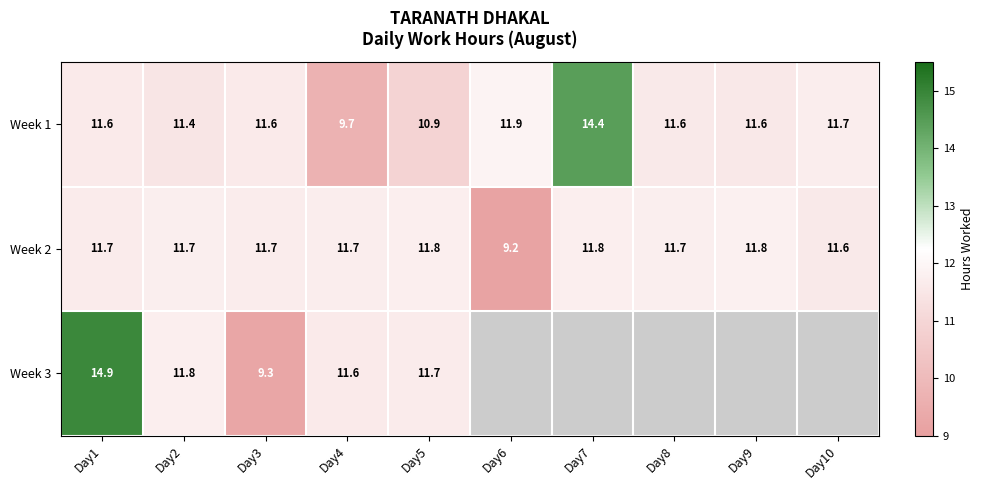

Which has a higher value, Day6 or Day2?

Day6